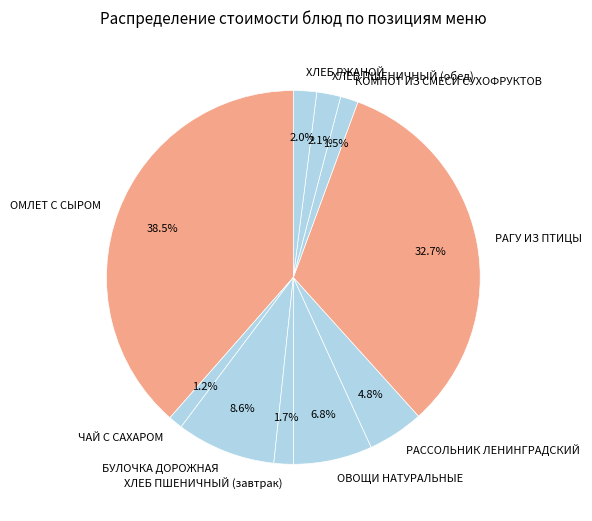

Does ОВОЩИ НАТУРАЛЬНЫЕ represent more than half of the total?

No